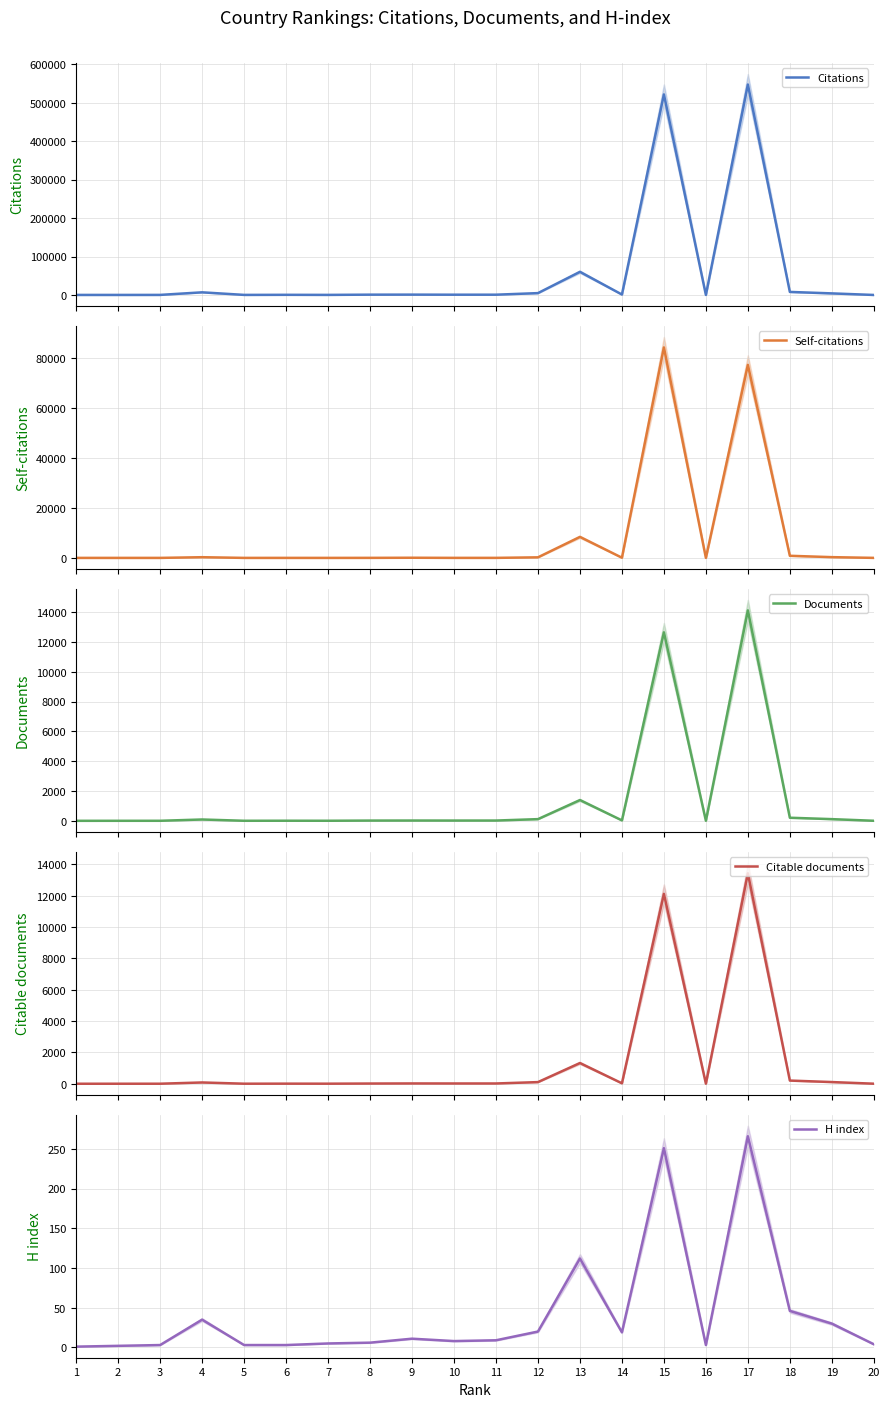

What is the sum of the Citations values at 13 and 15?

582015